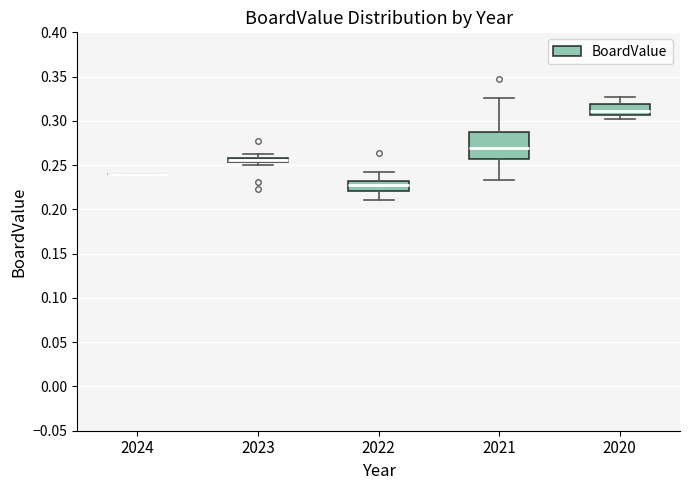

Where is the lower edge of the box at x = 2022 on the y-axis? The values are not printed on the chart, so give them approximately, as read against the axis.

0.220